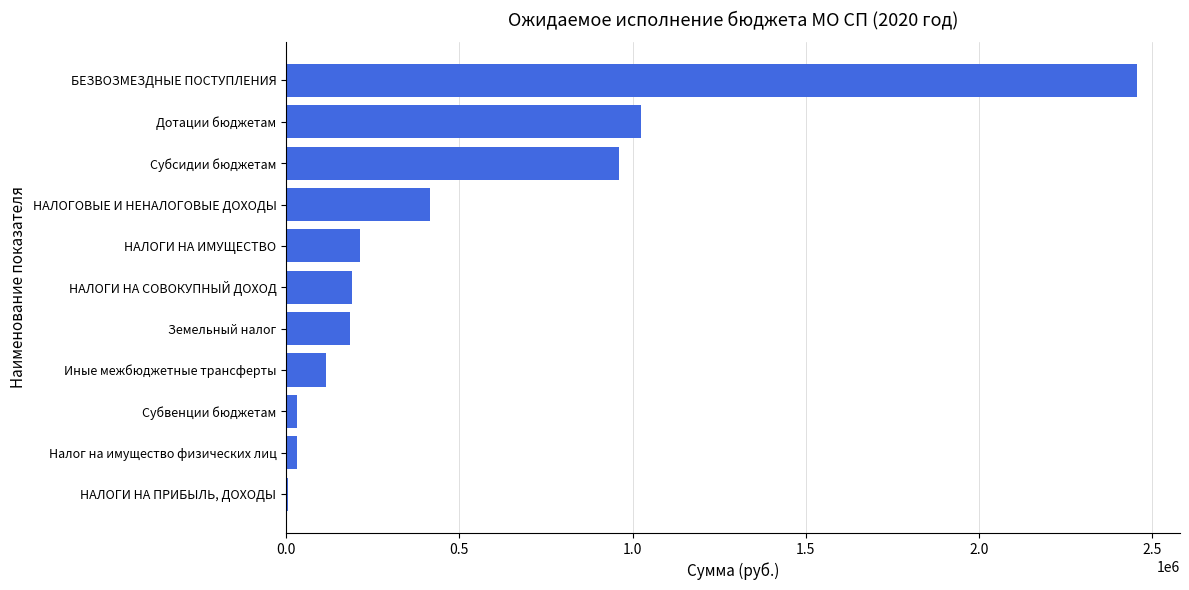

Which has a higher value, Субсидии бюджетам or Налог на имущество физических лиц?

Субсидии бюджетам